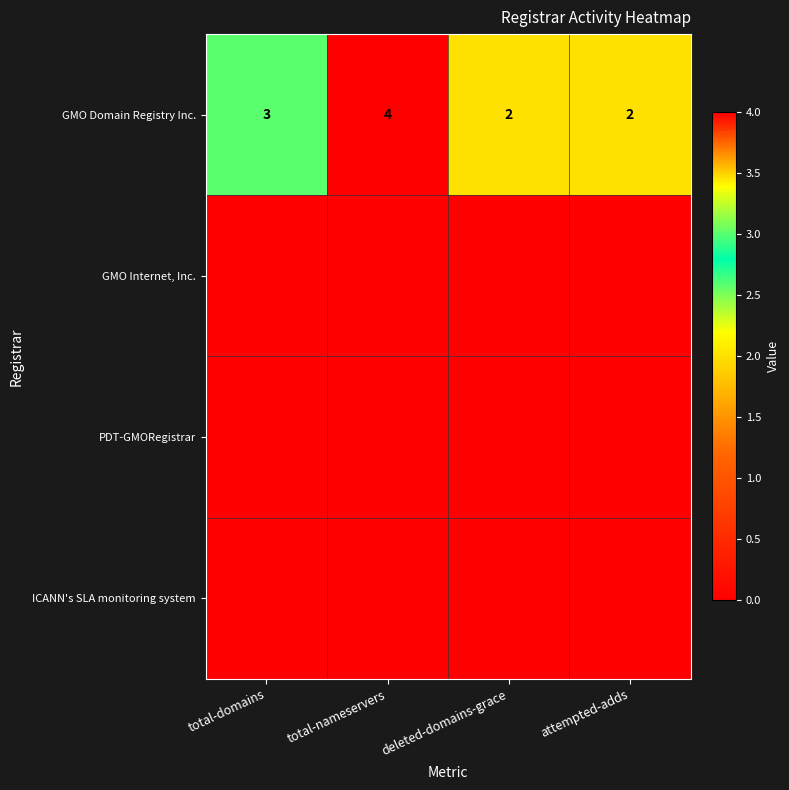

How many distinct data groups are displayed?

4